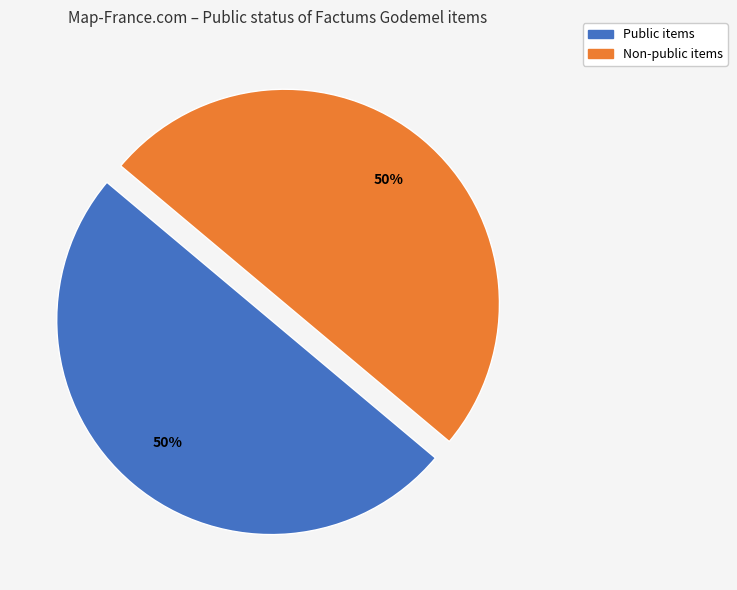

To the nearest percent, what is the average slice percentage?

50%